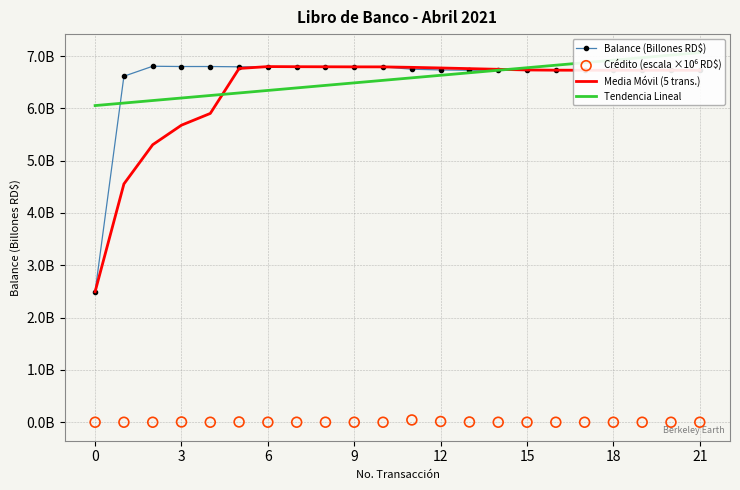

At how many categories does at least one series exceed 1?

22